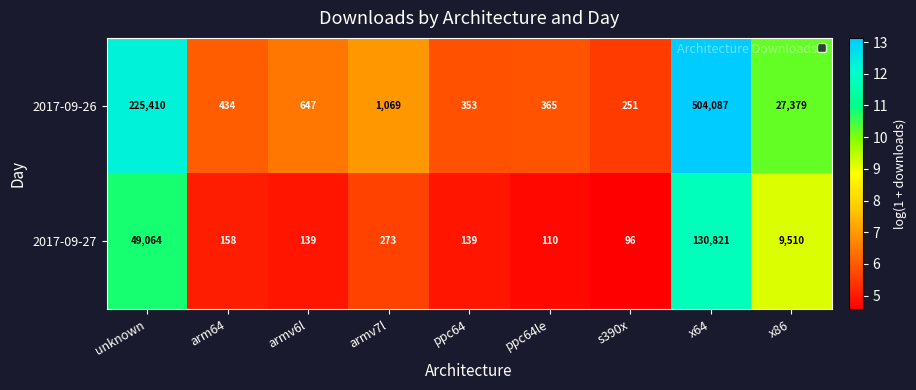

At which category is the sum across all series the highest?

x64